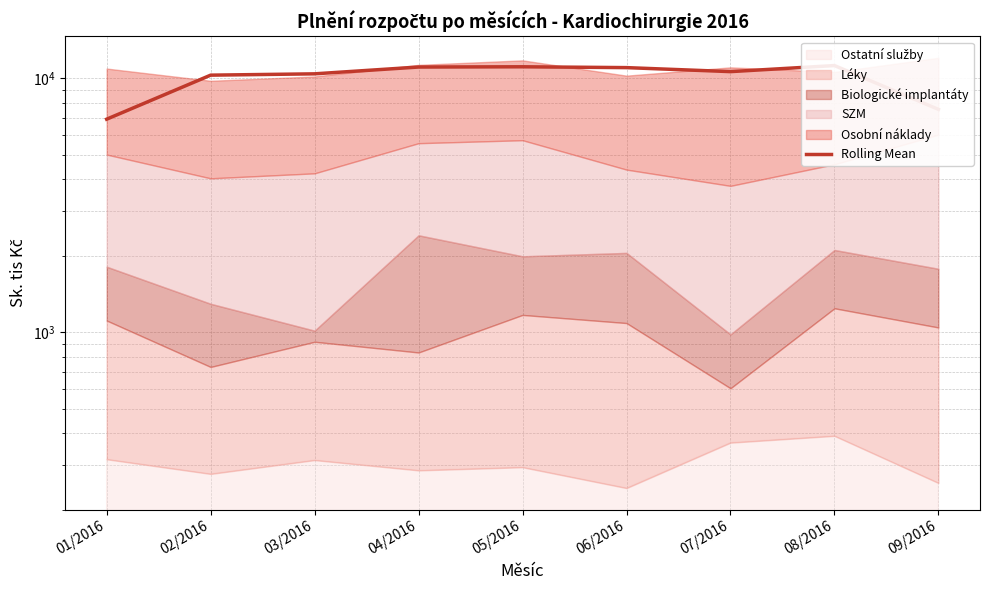

What is the average value?

10038.4